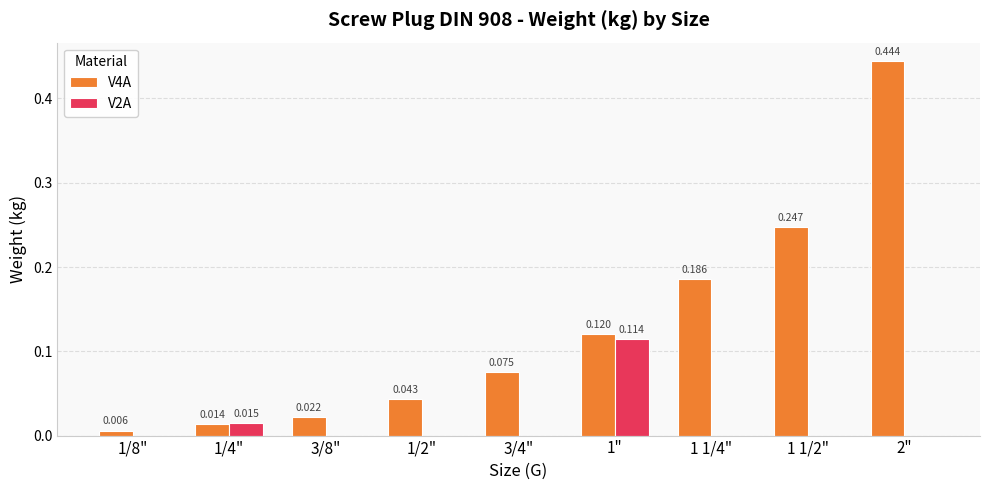

Does the chart contain stacked bars?

No